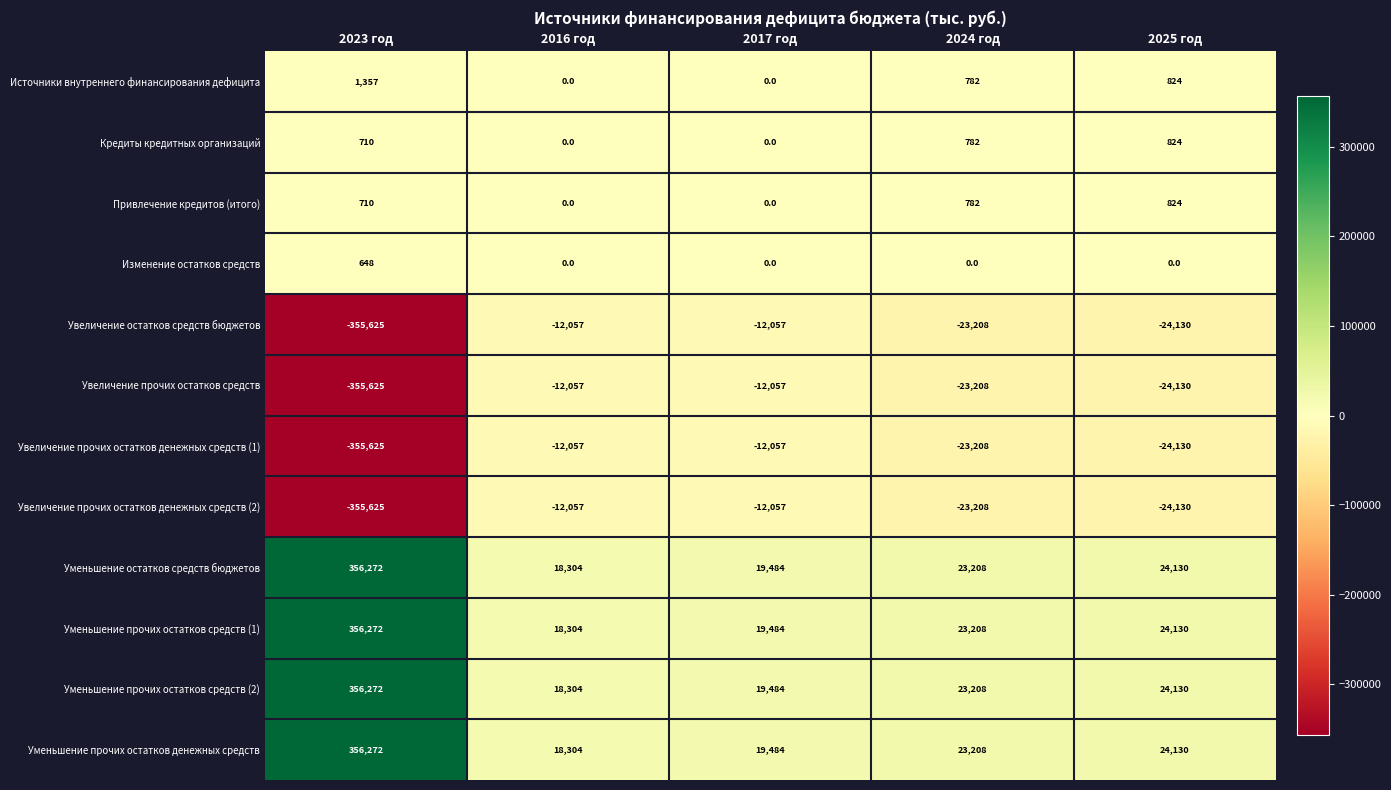

At which category is the sum across all series the highest?

2017 год